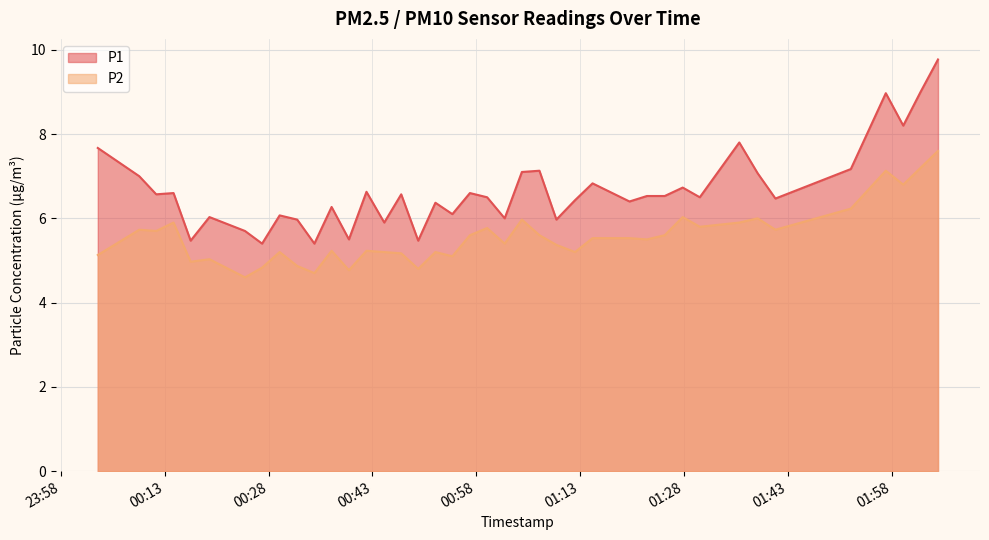

The value of P1 at 2024-02-21T00:52:05 is 3.1. True or false?

False